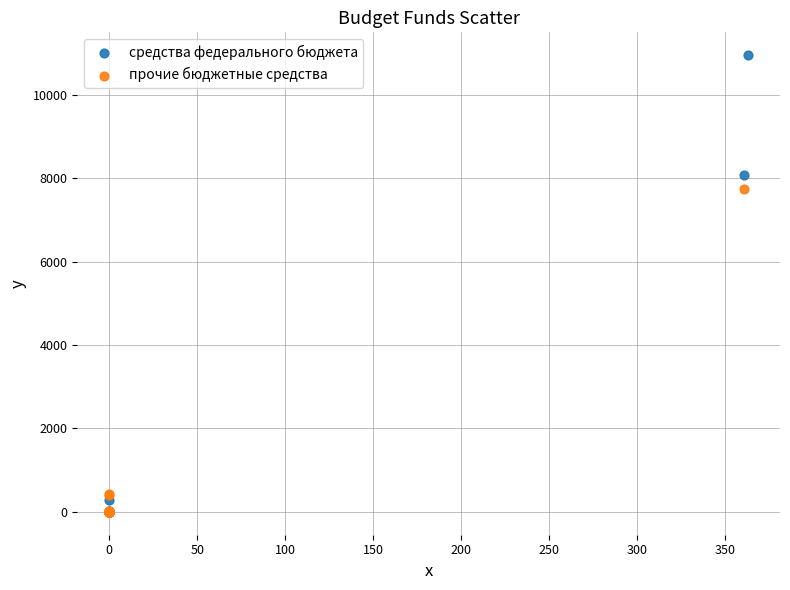

Which series contains the highest Y value?

средства федерального бюджета